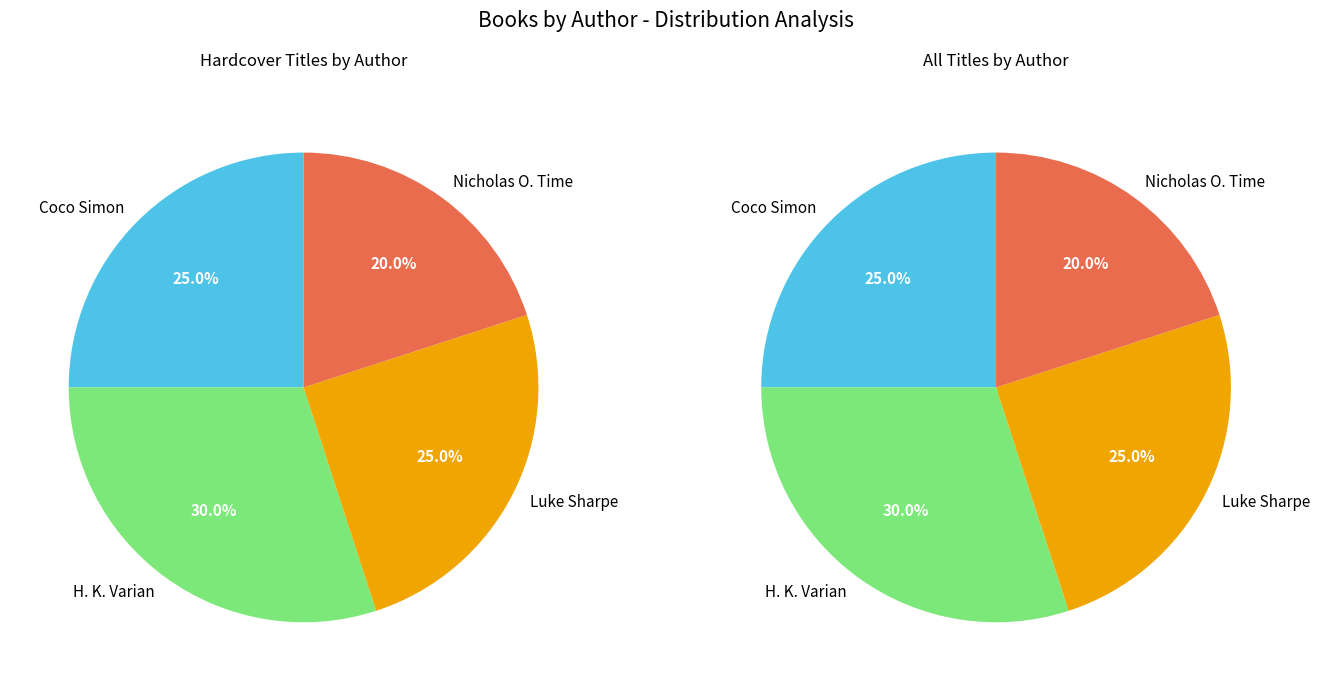

What is the total percentage of Nicholas O. Time (560361358) and H. K. Varian (557207772)?

50.0%